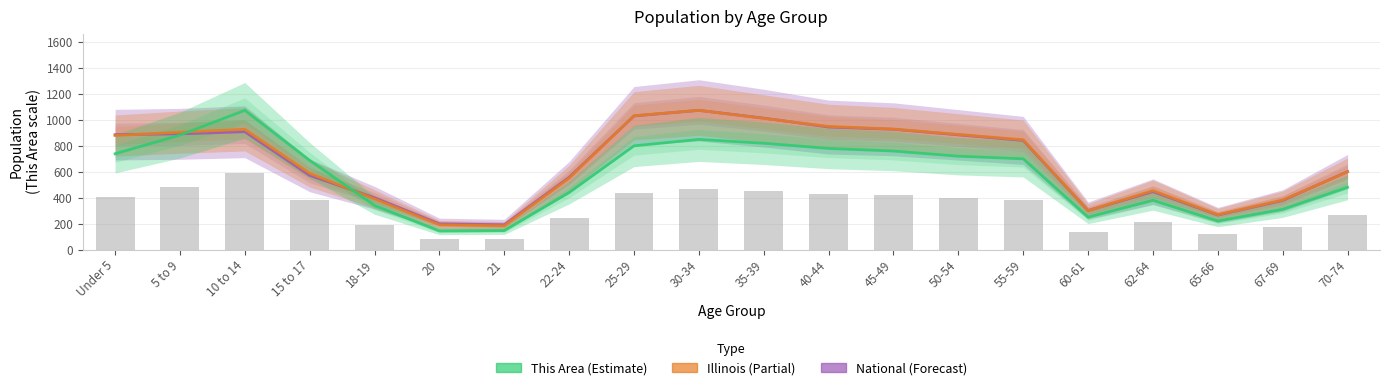

At which category is the sum across all series the highest?

30-34